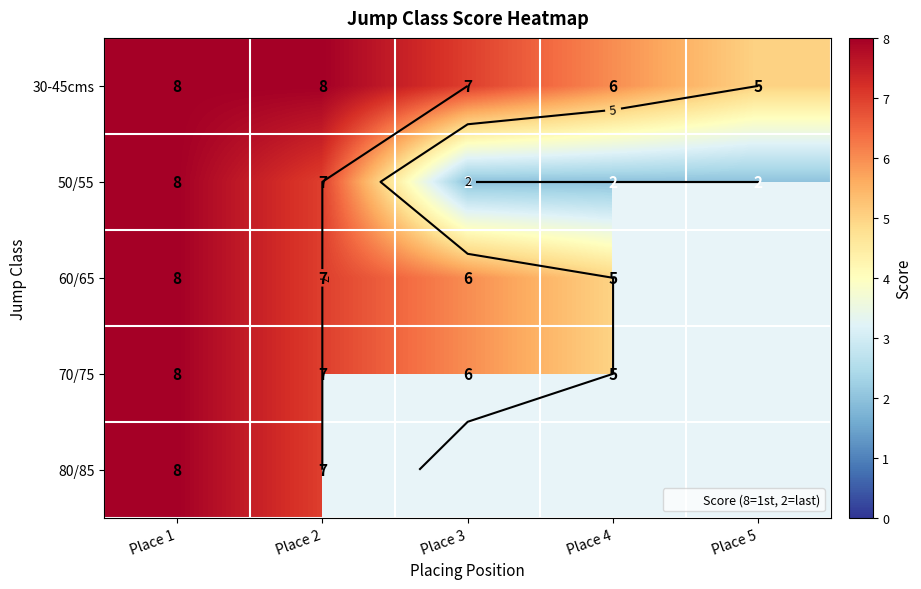

The 60/65 series shows 8.2 at Place 3. True or false?

False